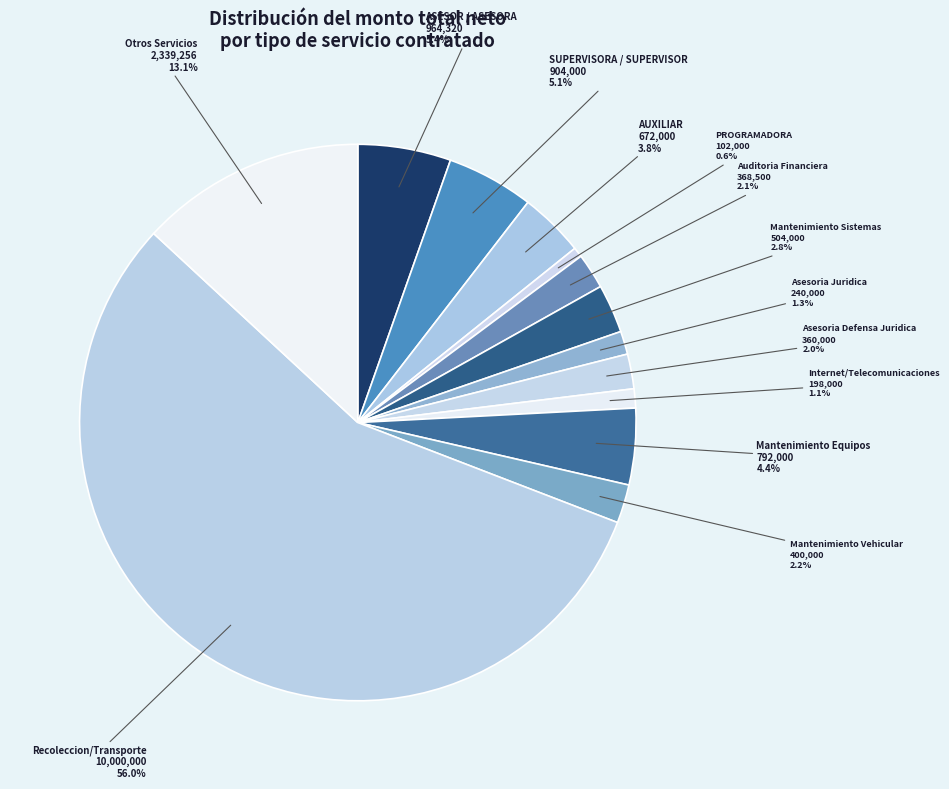

Which category has the smallest portion of the pie?

PROGRAMADORA